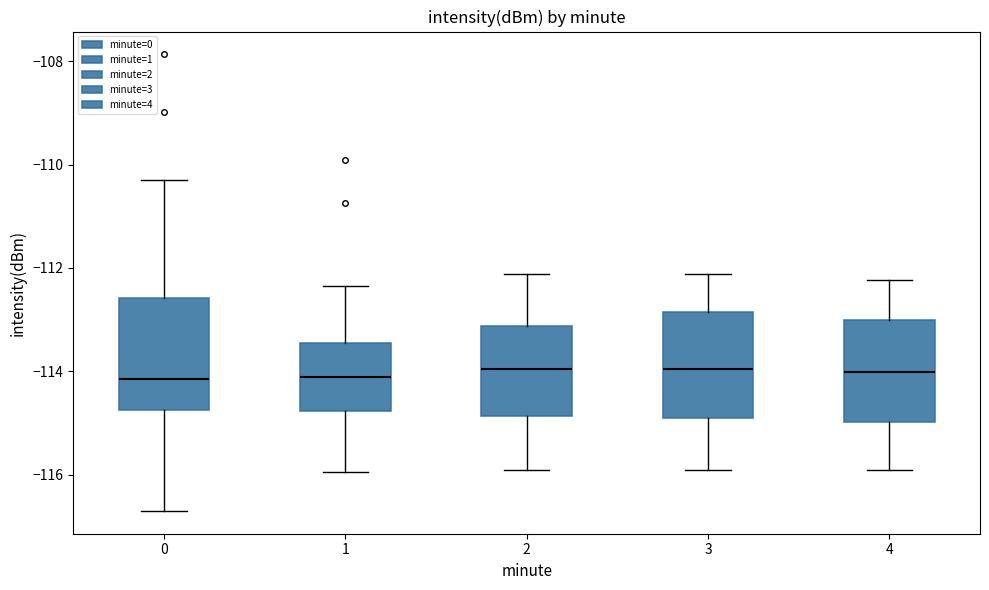

Reading left to right, transcribe this box plot: for each box, give where its median line is, the range the box spans, and where its two whiskers end, as read against the y-axis. The values are not printed on the chart, so give them approximately, as read against the axis.

0: median -114.2, box -114.8 to -112.6, whiskers -116.8 to -110.2
1: median -114.2, box -114.8 to -113.4, whiskers -116.0 to -112.4
2: median -114.0, box -114.8 to -113.2, whiskers -116.0 to -112.2
3: median -114.0, box -114.8 to -112.8, whiskers -116.0 to -112.2
4: median -114.0, box -115.0 to -113.0, whiskers -116.0 to -112.2